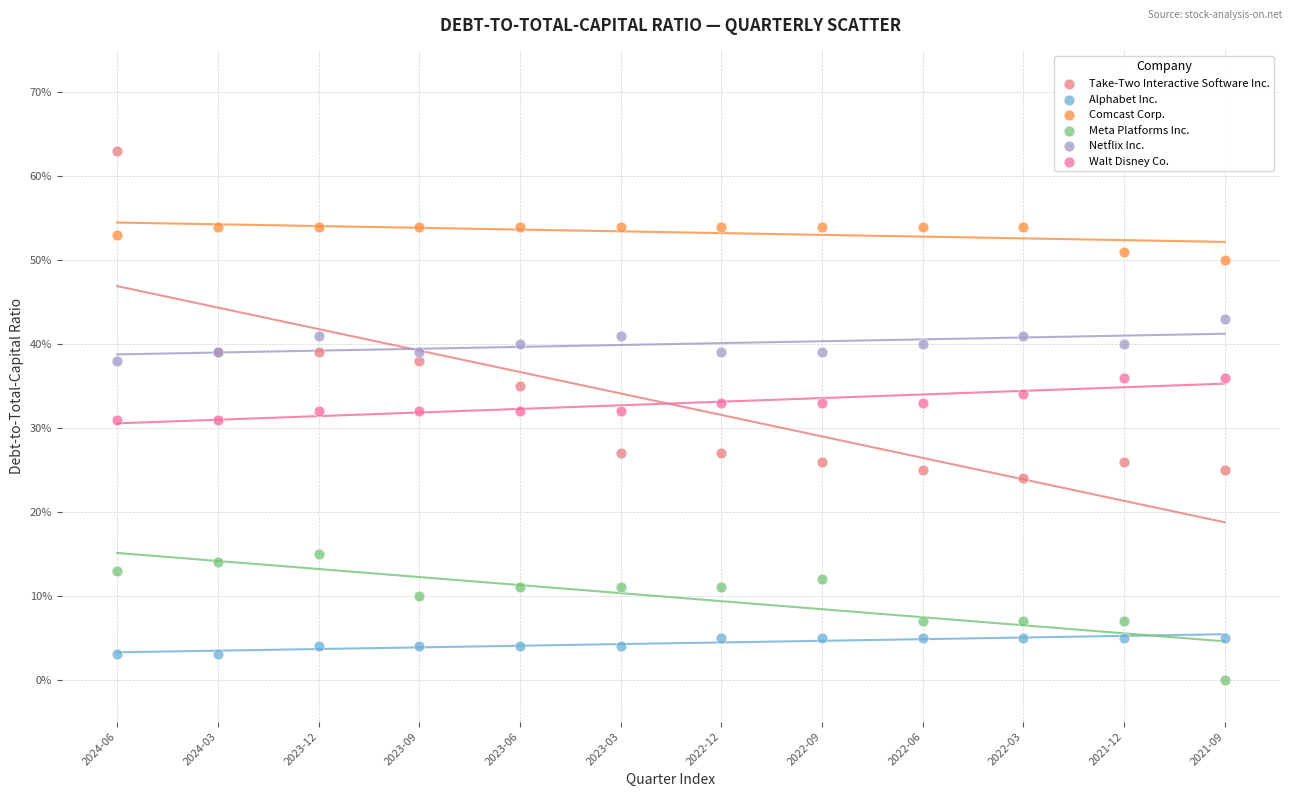

What are all the series names shown in the legend?

Take-Two Interactive Software Inc., Alphabet Inc., Comcast Corp., Meta Platforms Inc., Netflix Inc., Walt Disney Co.